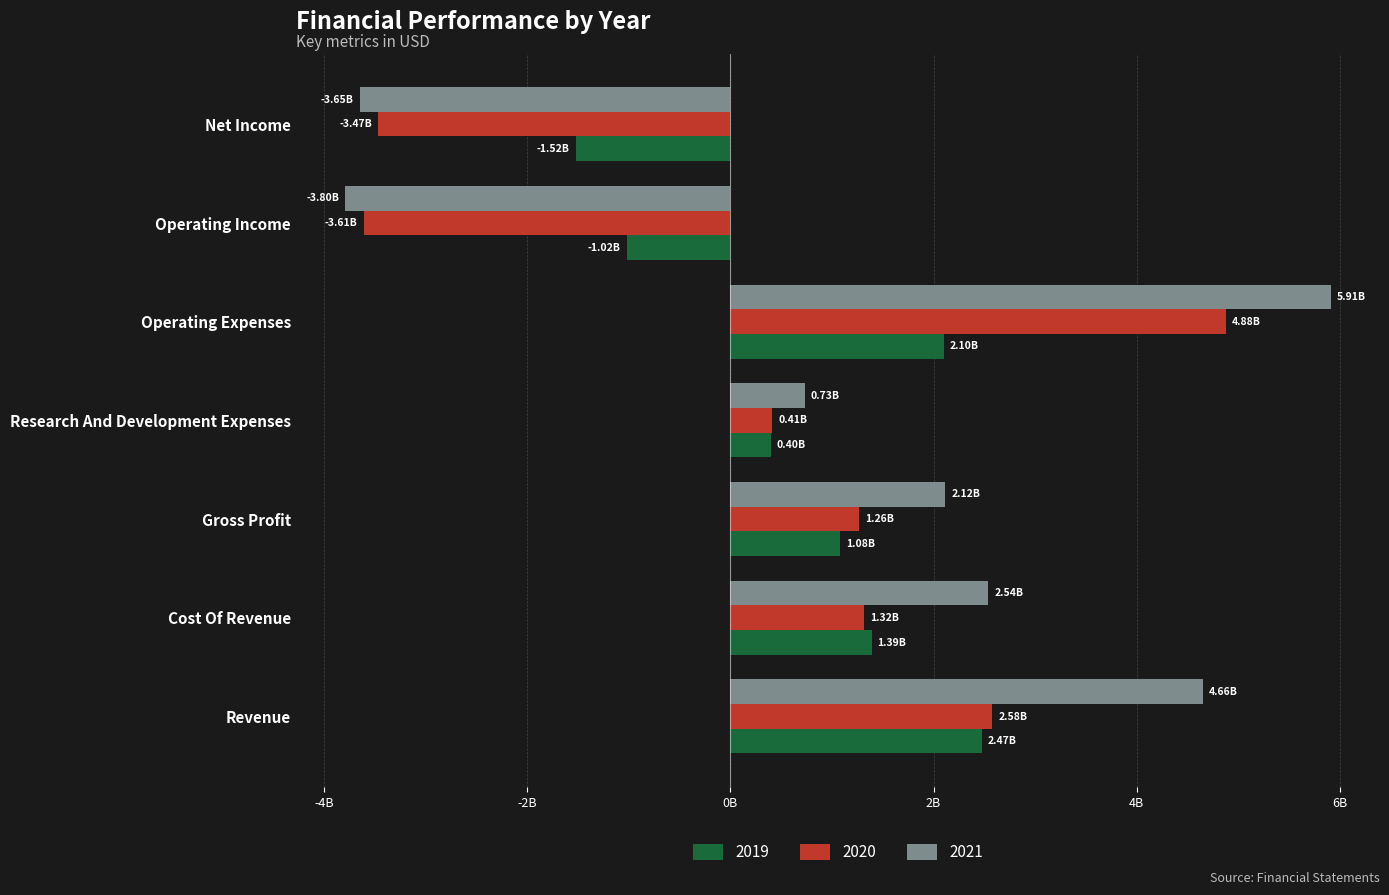

Reading right to left, transcribe all the data shown in this chart.

2019: Net Income=-1523650000	Operating Income=-1020602000	Operating Expenses=2103799000	Research And Development Expenses=396692000	Gross Profit=1083197000	Cost Of Revenue=1389864000	Revenue=2473061000
2020: Net Income=-3470472000	Operating Income=-3614603000	Operating Expenses=4879406000	Research And Development Expenses=413369000	Gross Profit=1264803000	Cost Of Revenue=1316017000	Revenue=2580820000
2021: Net Income=-3654448000	Operating Income=-3795943000	Operating Expenses=5912964000	Research And Development Expenses=729668000	Gross Profit=2117021000	Cost Of Revenue=2539998000	Revenue=4657019000